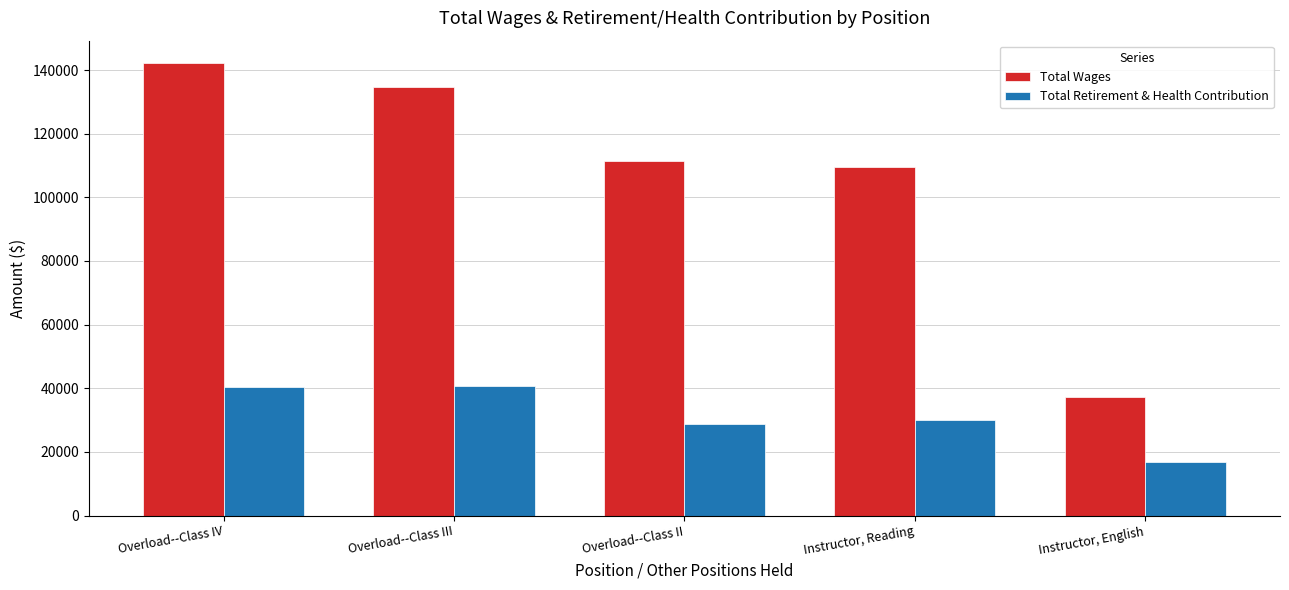

Is it true that Total Retirement & Health Contribution equals 68992 at Overload--Class III?

False